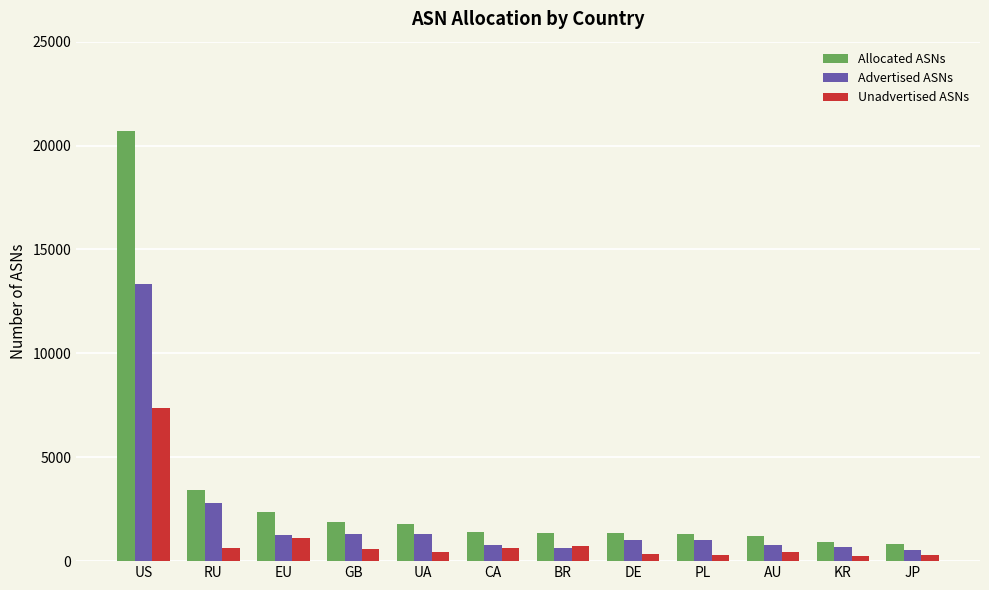

Does the chart contain stacked bars?

No